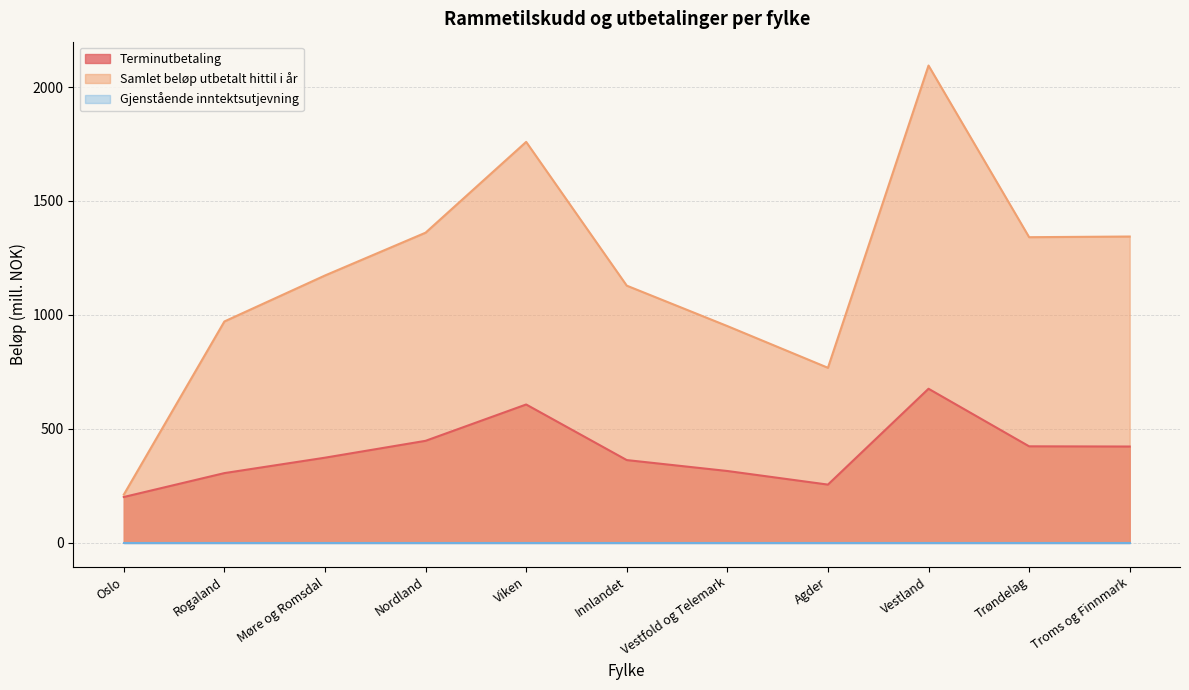

Where is the first local maximum for Samlet beløp utbetalt hittil i år?

Viken